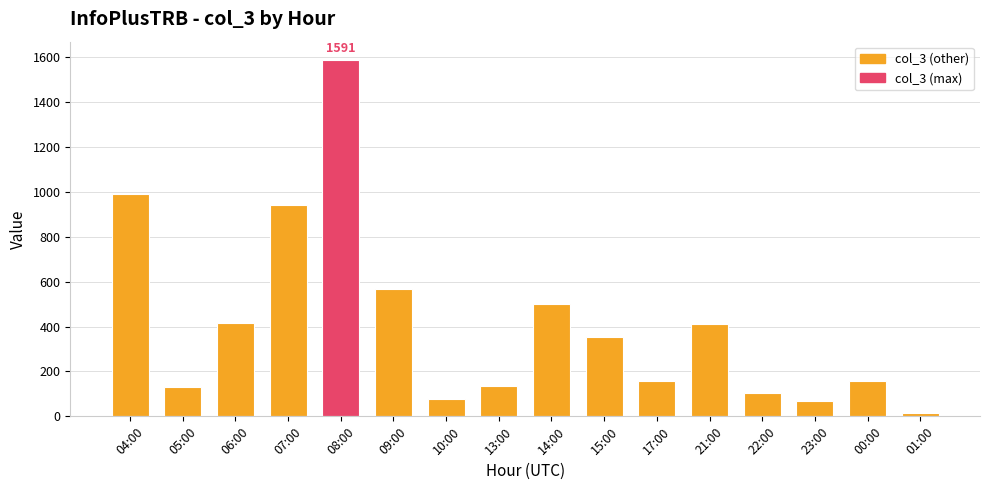

Which has a higher value, 13:00 or 06:00?

06:00